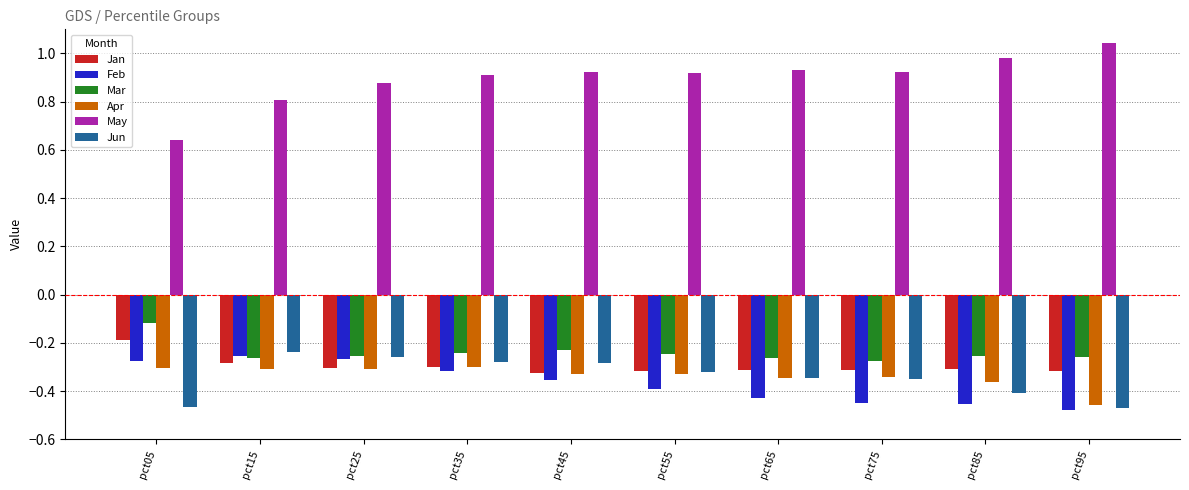

Is it true that Jan equals -0.4 at pct85?

False